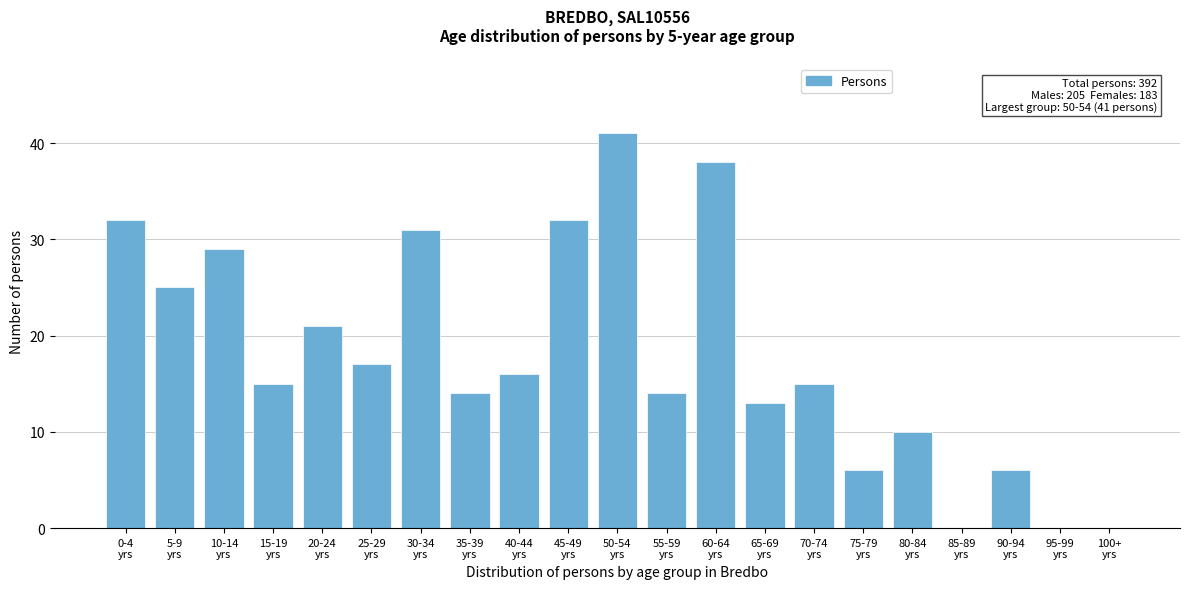

What is the maximum value shown in the chart?

41